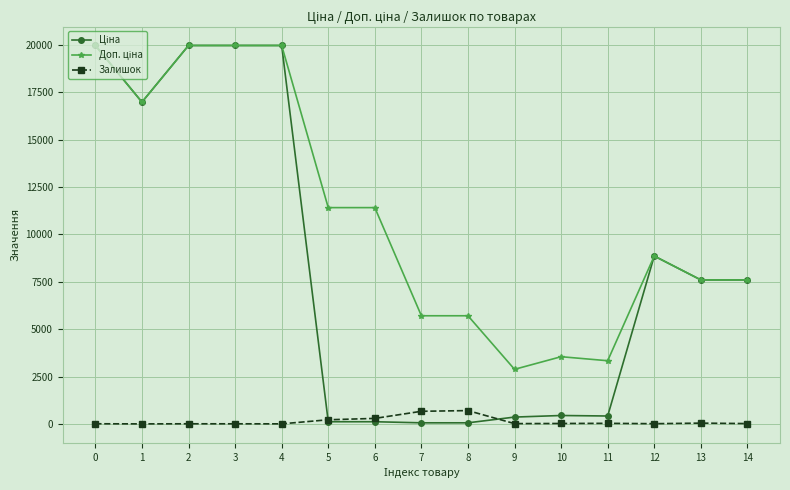

What is the greatest value displayed?

19964.2